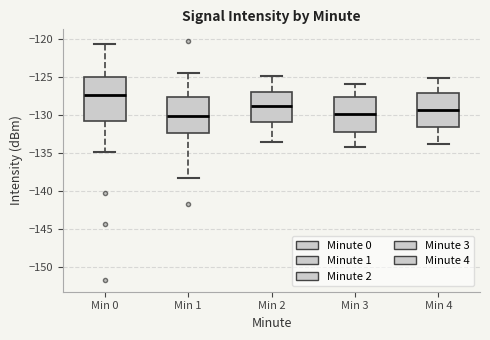

Which box has the highest median line?

Min 0